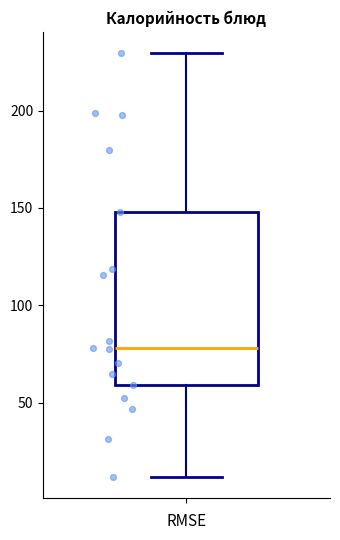

Read this box plot against the y-axis: the position of the median line, the range covered by the box, and the ends of both whiskers. The values are not printed on the chart, so give them approximately, as read against the axis.

median 80, box 60 to 150, whiskers 10 to 230